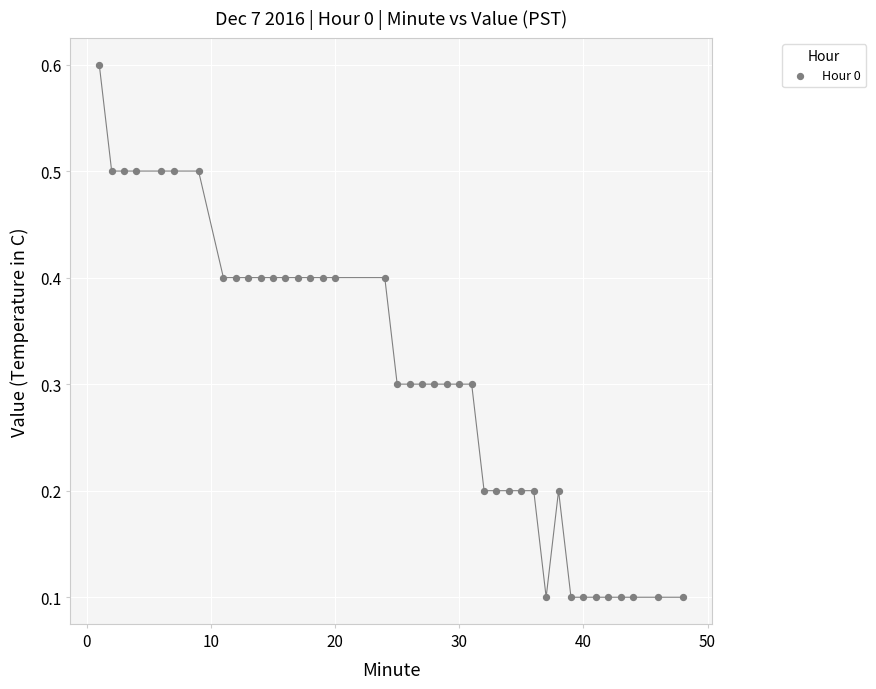

What is the range of Y values (max minus min)?

0.5